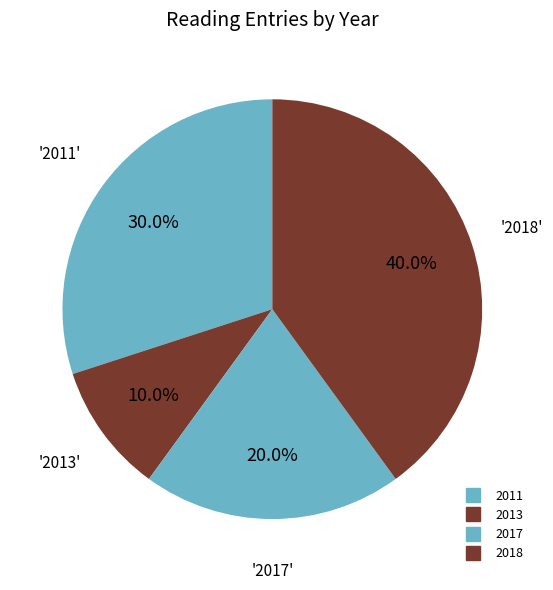

How many segments does this pie chart have?

4